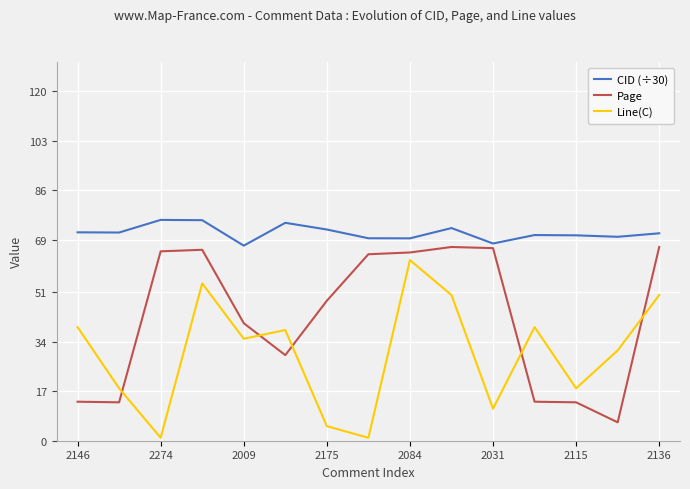

List the series in order of their overall mean, highest first.

CID (÷30), Page, Line(C)